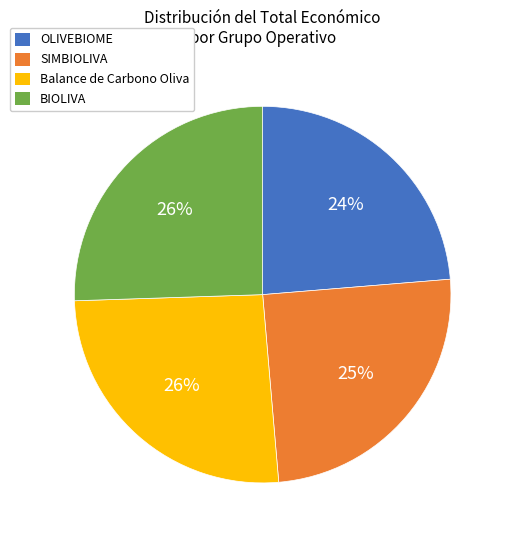

Is the sum of BIOLIVA and Balance de Carbono Oliva greater than half?

Yes